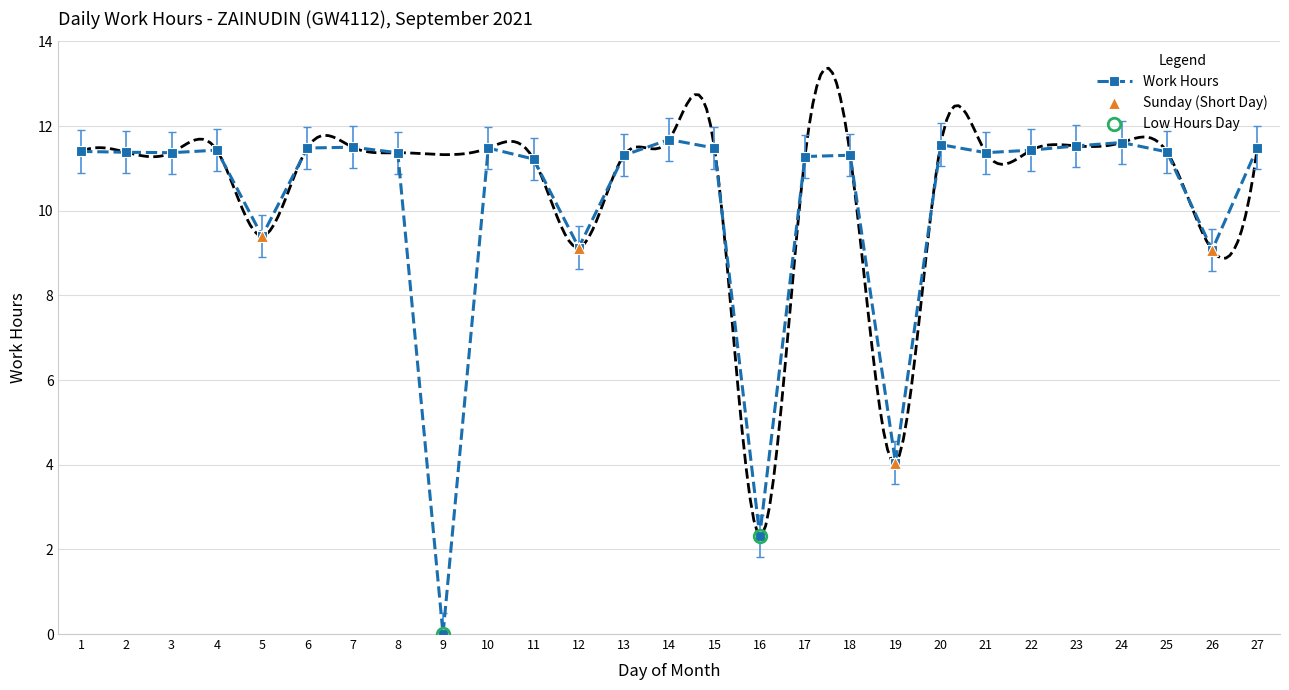

Where is the first local maximum?

4